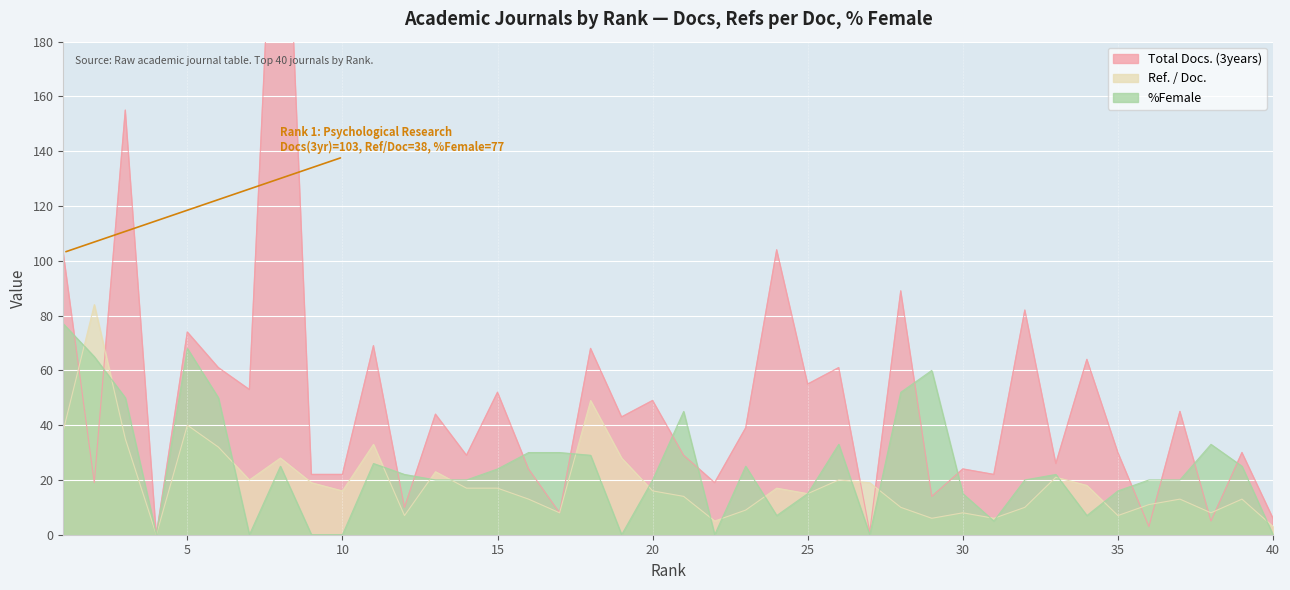

Does the chart display data point markers on the line(s)?

No